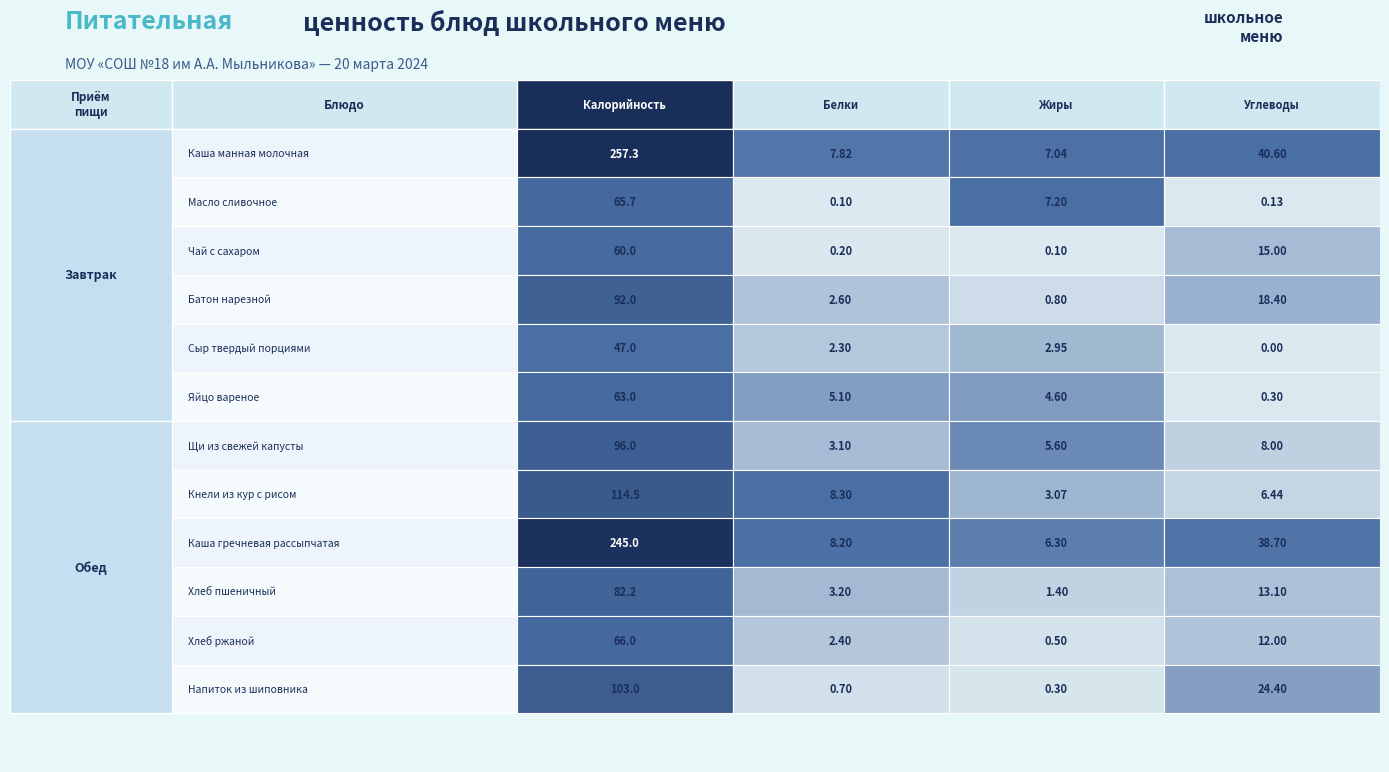

Reading right to left, what are all the values shown in this chart?

Каша манная молочная: 40.6	7.0	7.8	257.3
Масло сливочное: 0.1	7.2	0.1	65.7
Чай с сахаром: 15.0	0.1	0.2	60.0
Батон нарезной: 18.4	0.8	2.6	92.0
Сыр твердый порциями: 0.0	3.0	2.3	47.0
Яйцо вареное: 0.3	4.6	5.1	63.0
Щи из свежей капусты: 8.0	5.6	3.1	96.0
Кнели из кур с рисом: 6.4	3.1	8.3	114.5
Каша гречневая рассыпчатая: 38.7	6.3	8.2	245.0
Хлеб пшеничный: 13.1	1.4	3.2	82.2
Хлеб ржаной: 12.0	0.5	2.4	66.0
Напиток из шиповника: 24.4	0.3	0.7	103.0